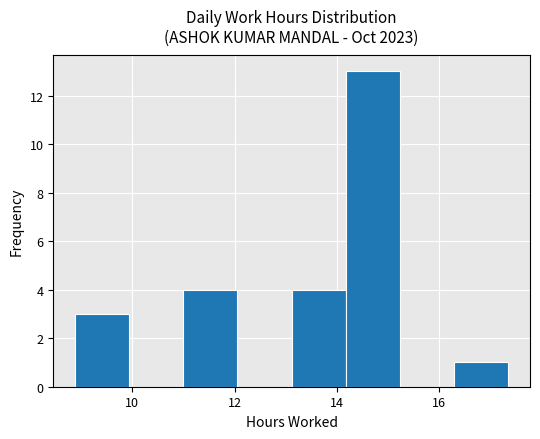

Reading left to right, list every bar in this chart as the range it spans on the x-axis followed by its height. Neither the bar edges nor the heights are printed on the chart, so give them approximately, as read against the axes.

8.8 to 10.0: 3
10.0 to 11.0: 0
11.0 to 12.0: 4
12.0 to 13.2: 0
13.2 to 14.2: 4
14.2 to 15.2: 13
15.2 to 16.2: 0
16.2 to 17.4: 1